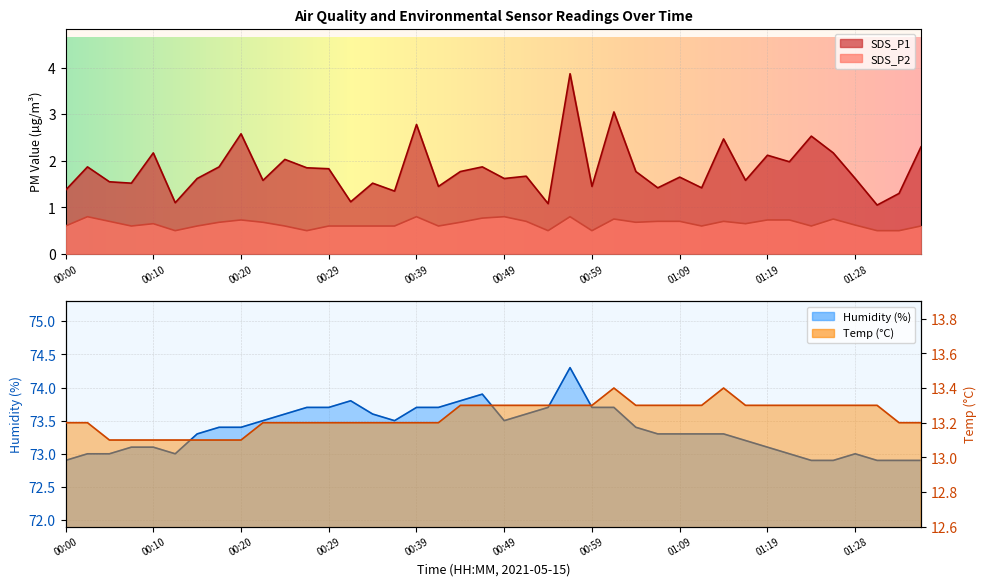

Which series has the largest total across all categories?

Humidity